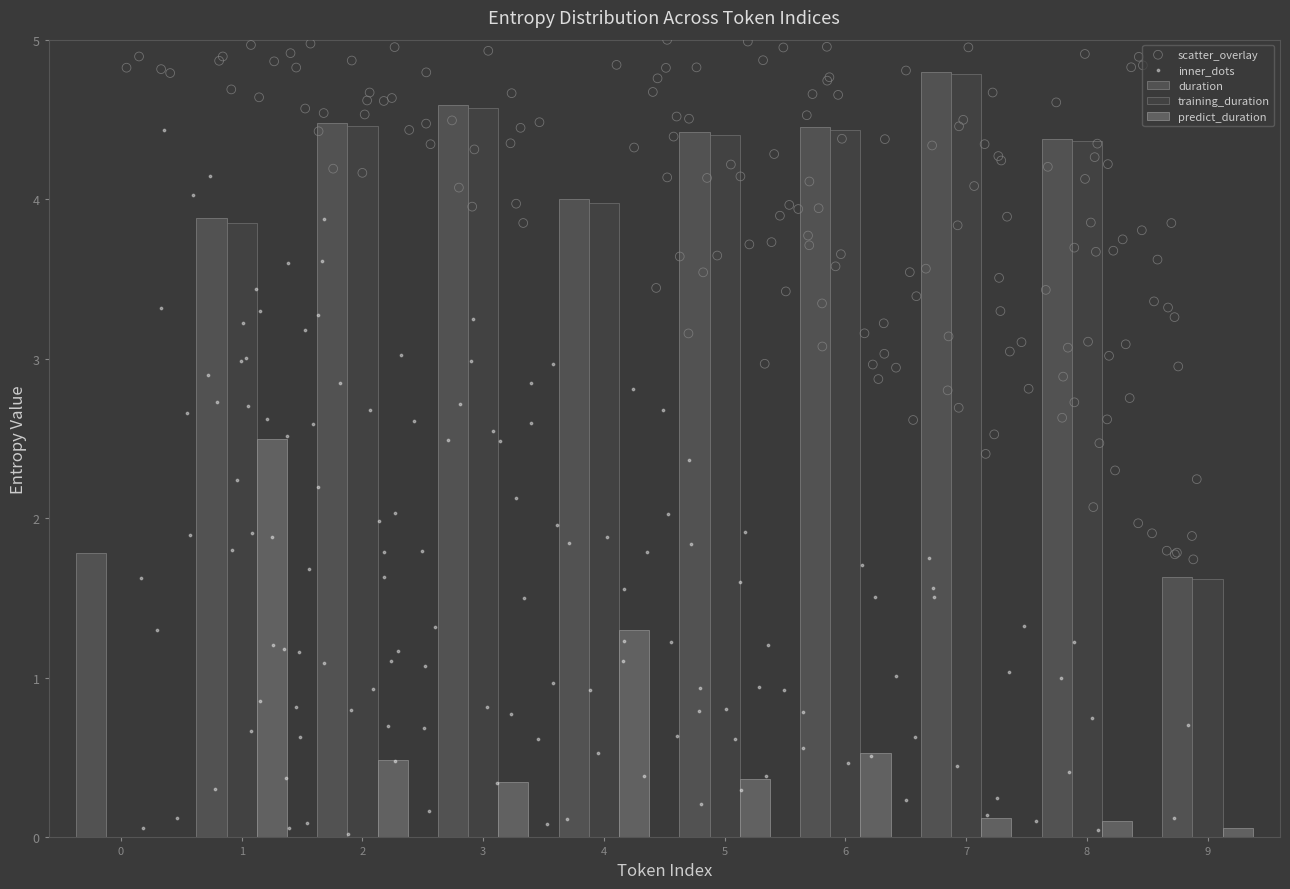

Which series reaches the maximum Y coordinate?

duration